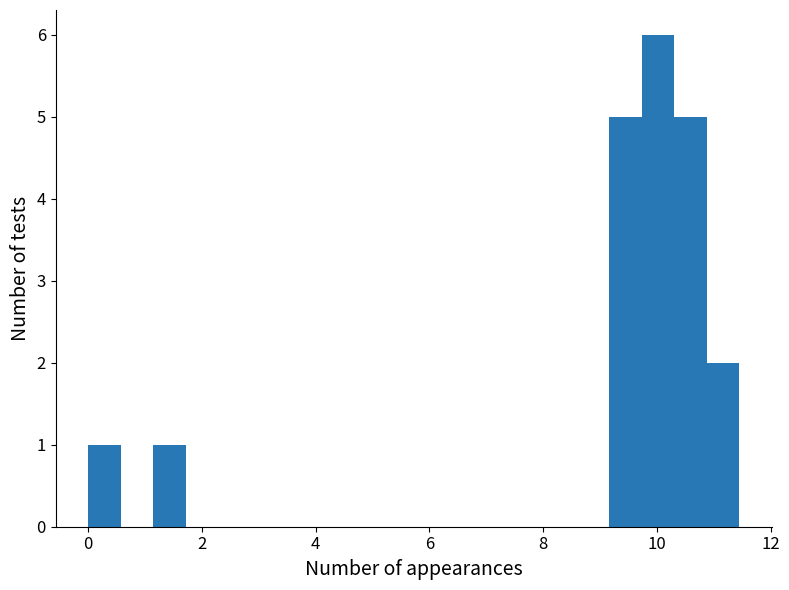

Read against the x-axis, roughly where is the centre of the tallest bar?

10.0